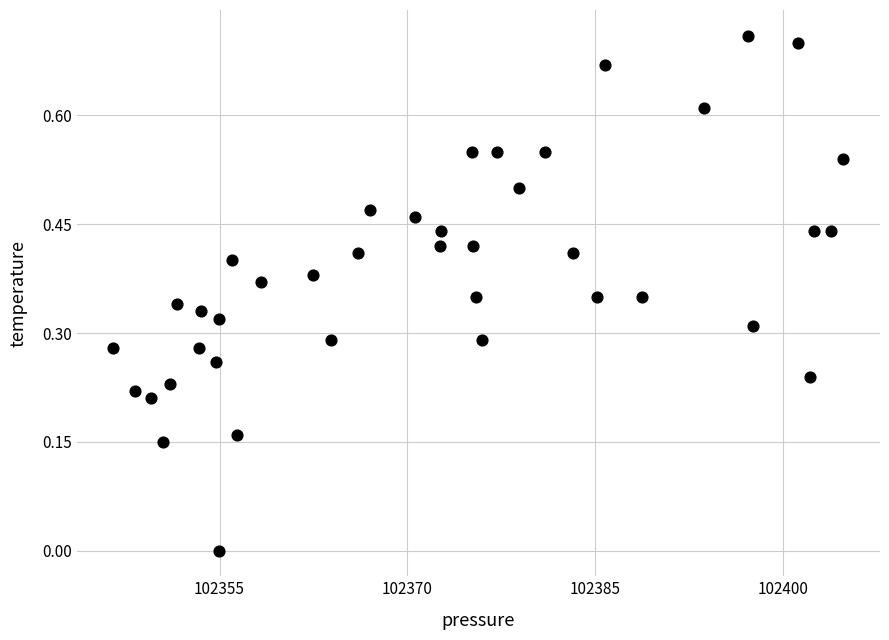

What is the range of X values (max minus min)?

58.4